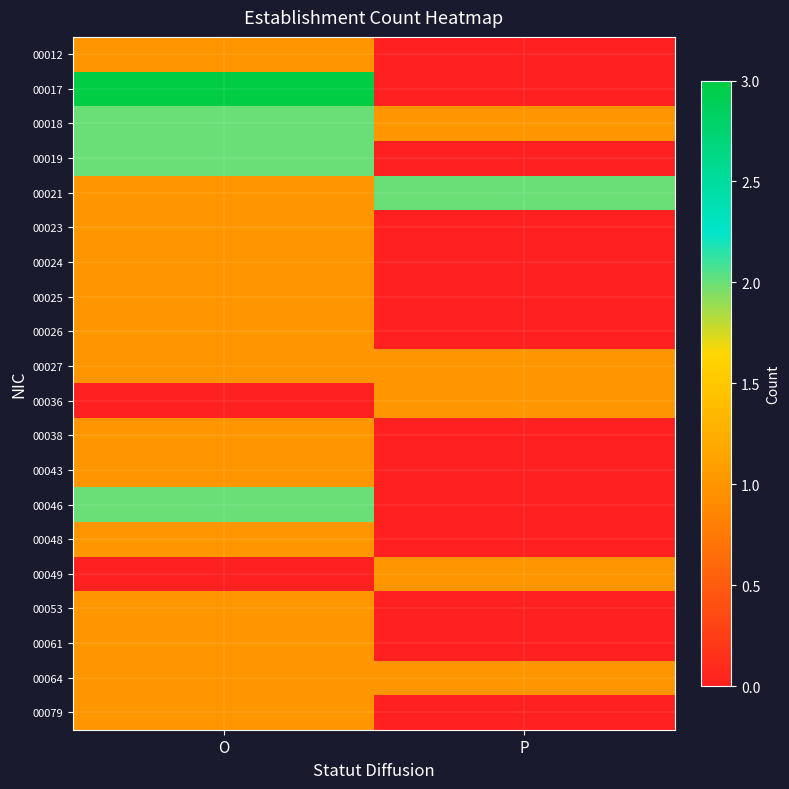

Count the number of data series in this chart.

20